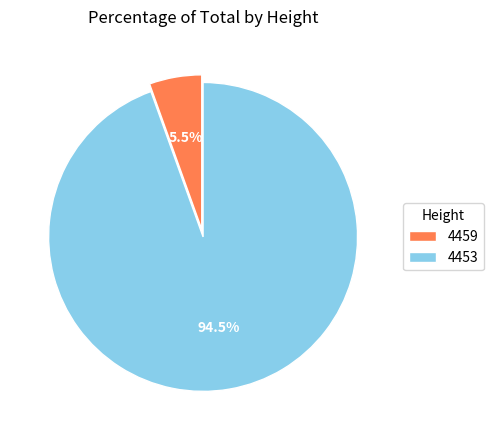

Which category accounts for the majority?

4453